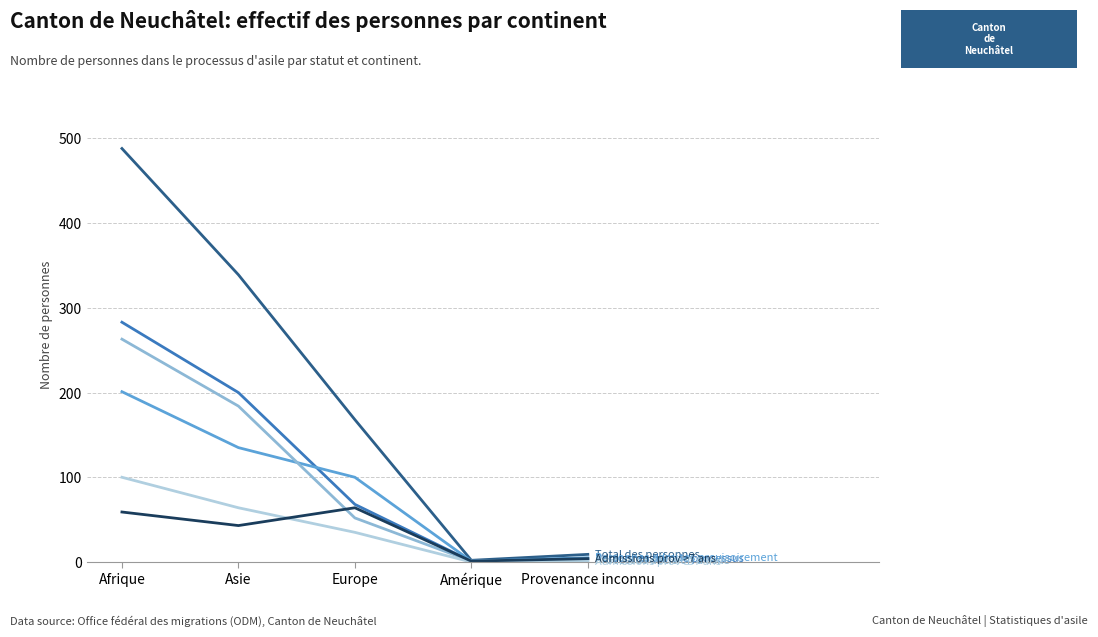

What is the spread (max minus min) of values at Europe?

133